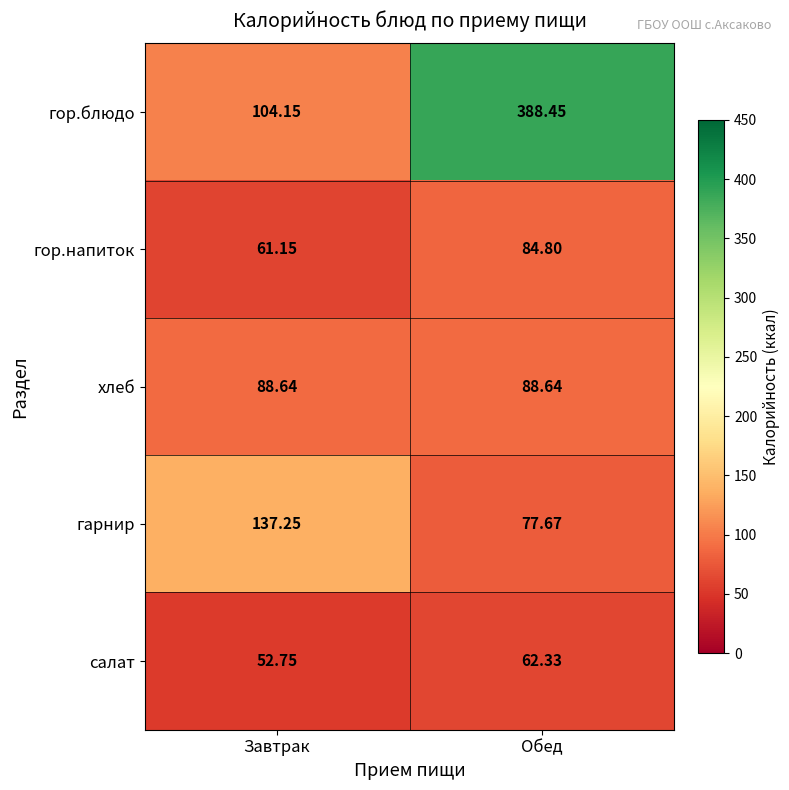

Which label corresponds to the largest value in the chart?

Обед